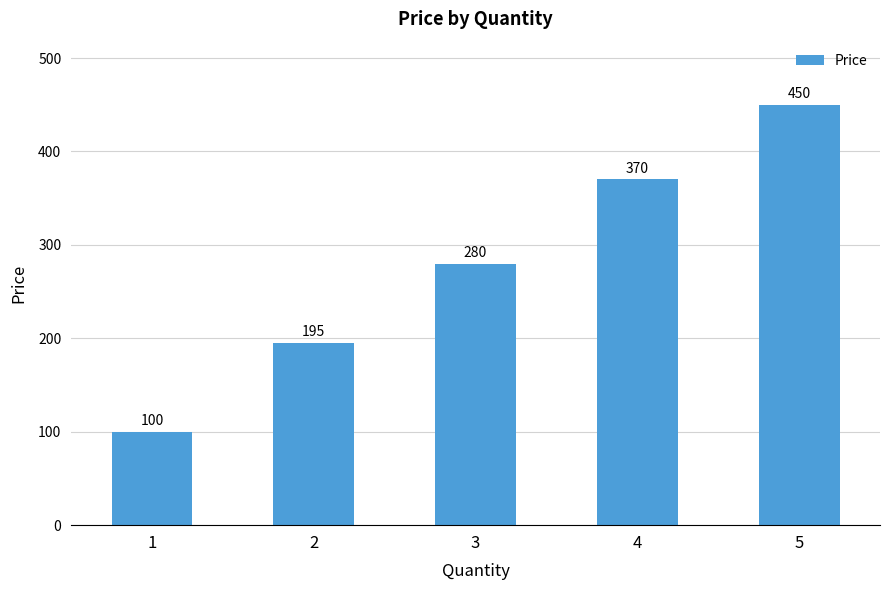

Reading left to right, transcribe all the data shown in this chart.

1=100	2=195	3=280	4=370	5=450